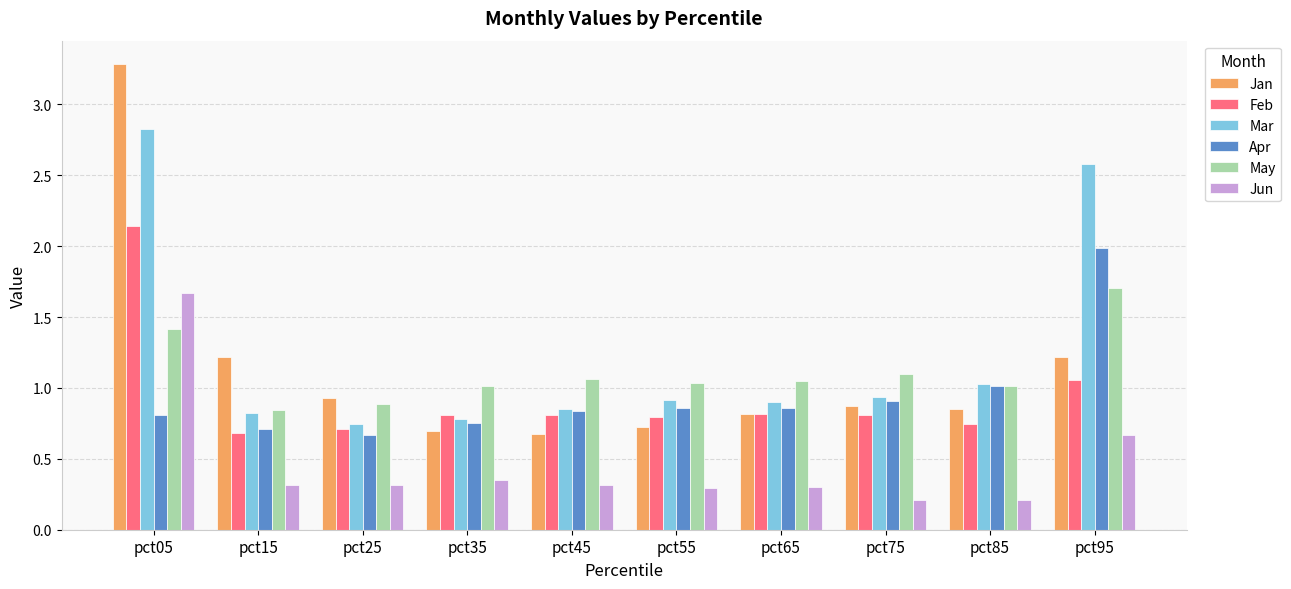

What is the spread (max minus min) of values at pct25?

0.6